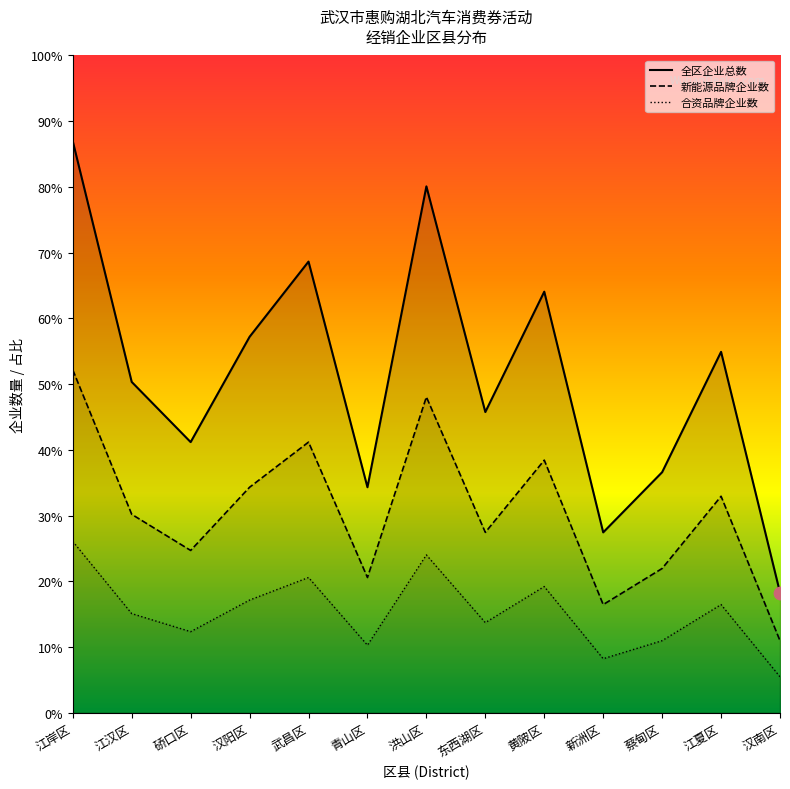

Which series reaches the minimum Y coordinate?

合资品牌企业数